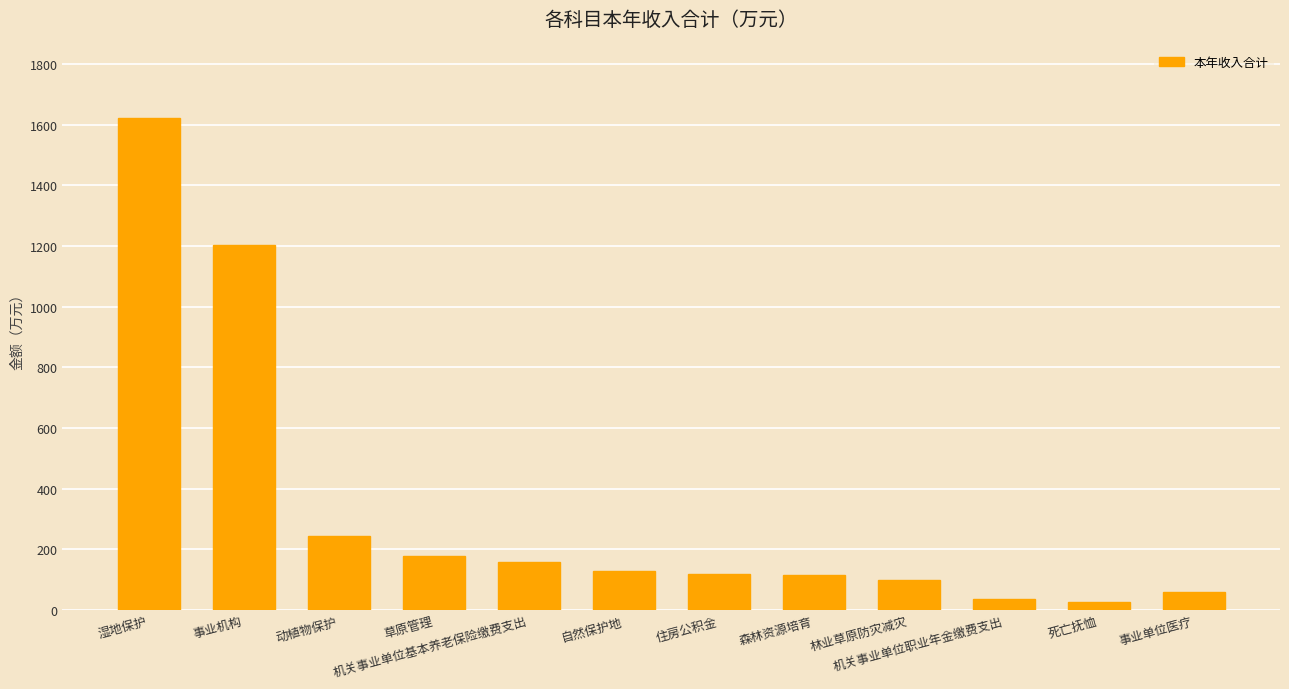

What is the average value?

331.8